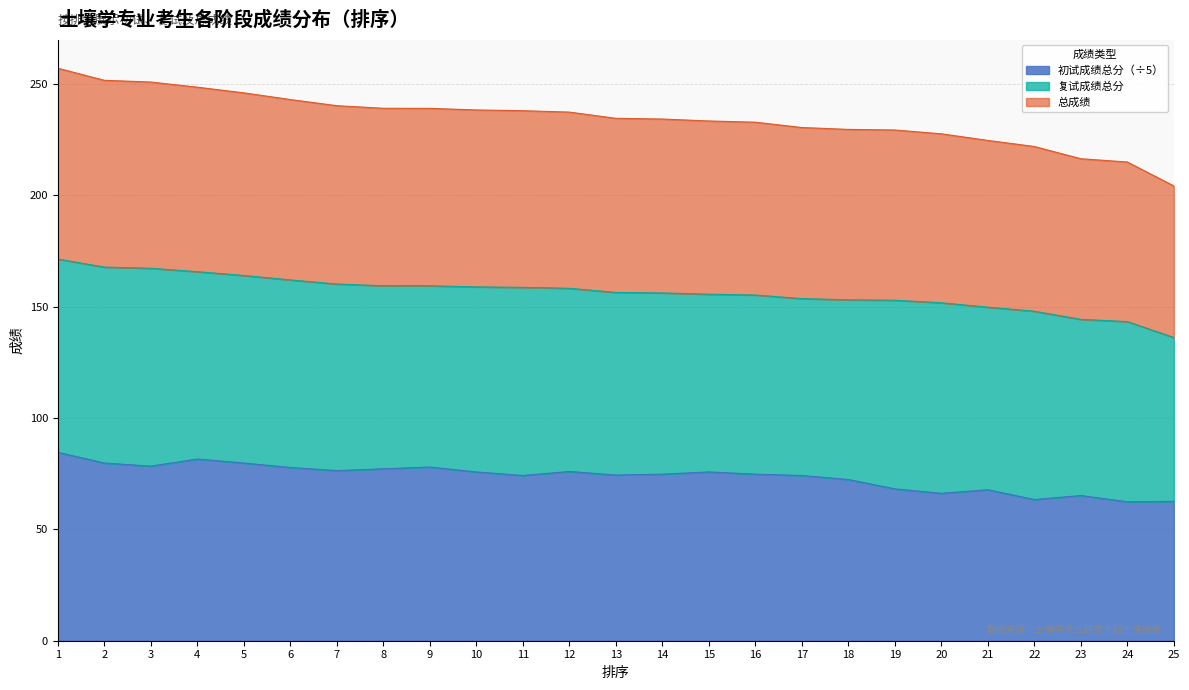

Which series has the widest spread of values?

总成绩